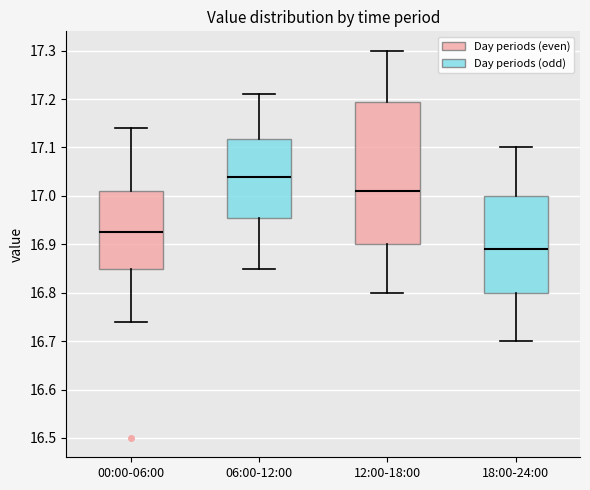

Reading left to right, transcribe this box plot: for each box, give where its median line is, the range the box spans, and where its two whiskers end, as read against the y-axis. The values are not printed on the chart, so give them approximately, as read against the axis.

00:00-06:00: median 16.93, box 16.85 to 17.01, whiskers 16.74 to 17.14
06:00-12:00: median 17.04, box 16.96 to 17.12, whiskers 16.85 to 17.21
12:00-18:00: median 17.01, box 16.90 to 17.20, whiskers 16.80 to 17.30
18:00-24:00: median 16.89, box 16.80 to 17.00, whiskers 16.70 to 17.10